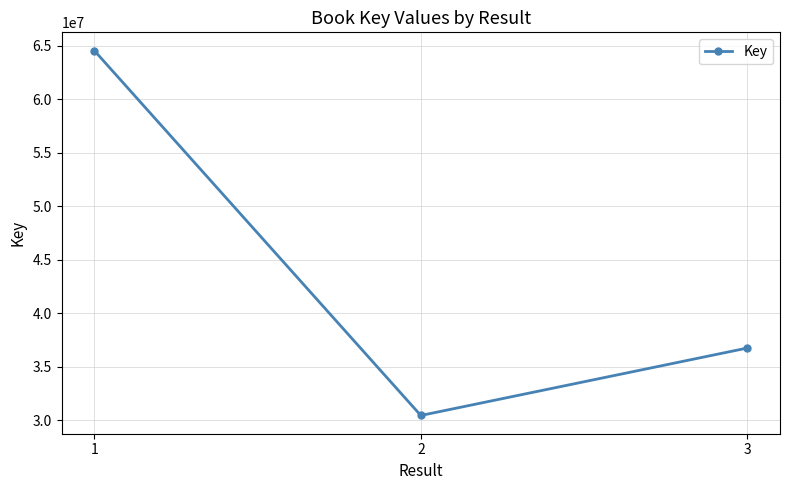

Reading left to right, transcribe all the data shown in this chart.

1=64563133	2=30424431	3=36734738